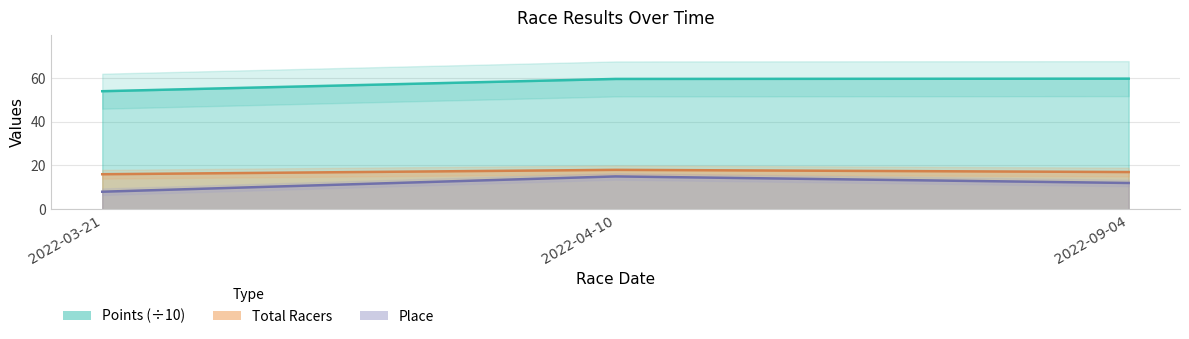

Reading left to right, list all the values displayed in this chart.

Place: 2022-03-21=8.0	2022-04-10=15.0	2022-09-04=12.0
Total Racers: 2022-03-21=16.0	2022-04-10=18.0	2022-09-04=17.0
Points: 2022-03-21=54.0	2022-04-10=59.6	2022-09-04=59.7